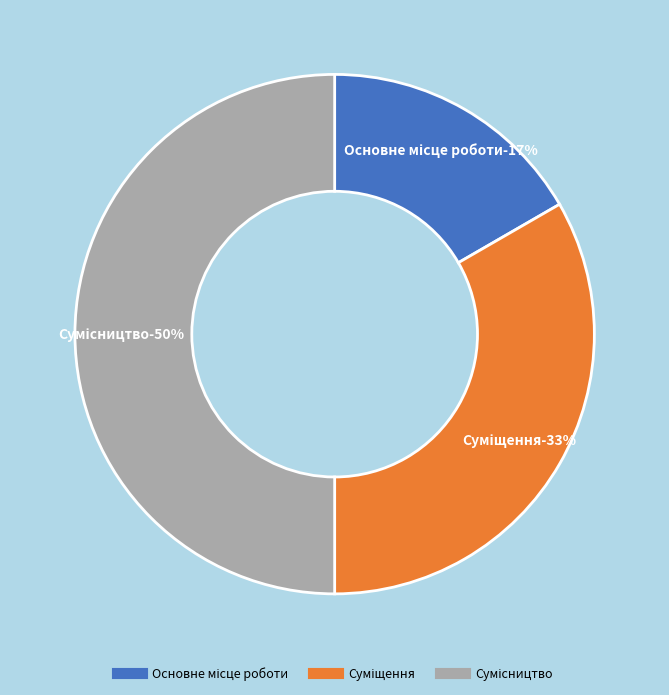

Count the number of slices in the pie.

3